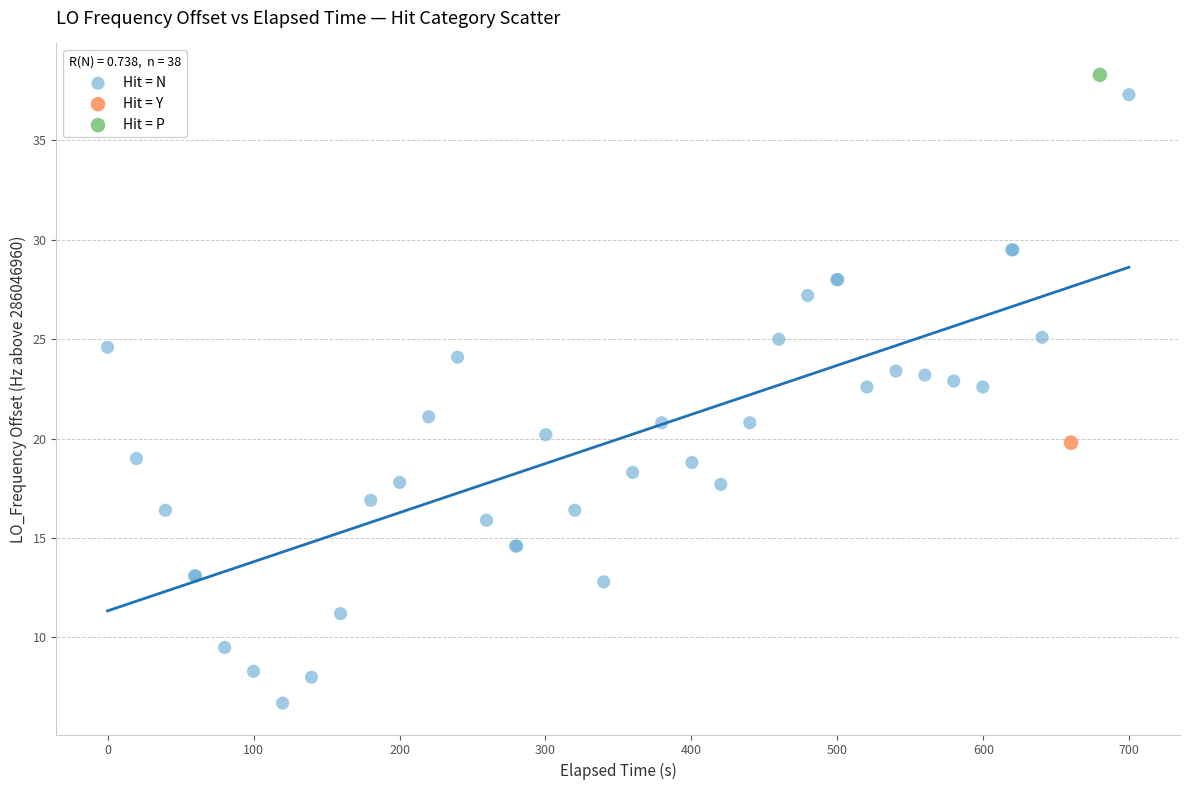

What are all the series names shown in the legend?

Hit = N, Hit = Y, Hit = P